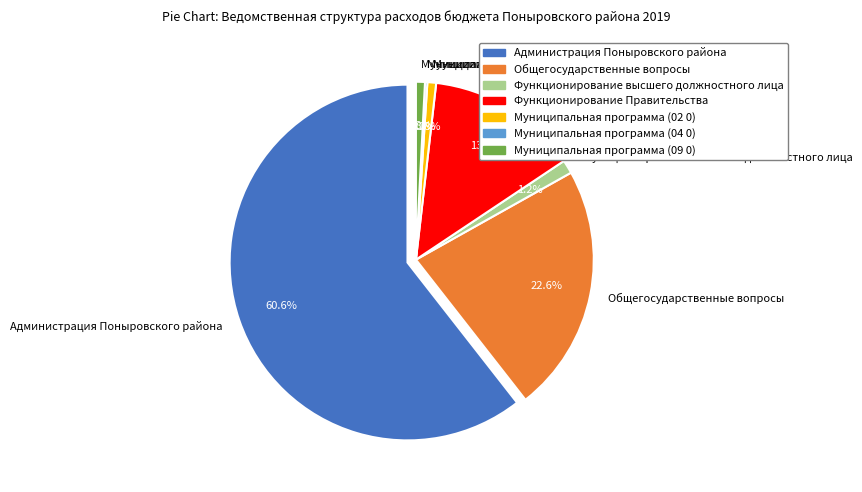

What portion of the pie excludes ОБЩЕГОСУДАРСТВЕННЫЕ ВОПРОСЫ?

77.4%